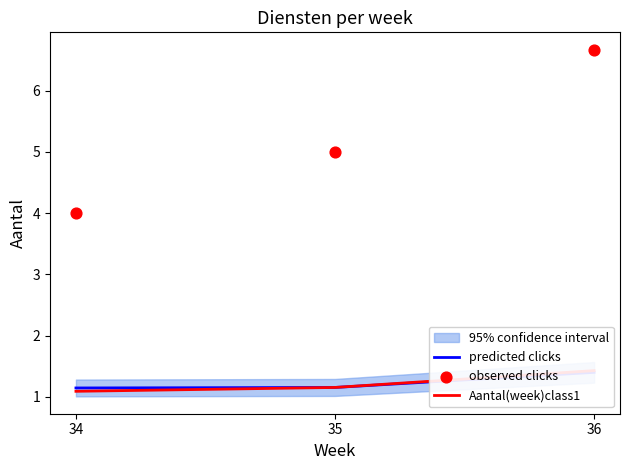

What are all the series names shown in the legend?

predicted clicks, Aantal(week)class1, observed clicks